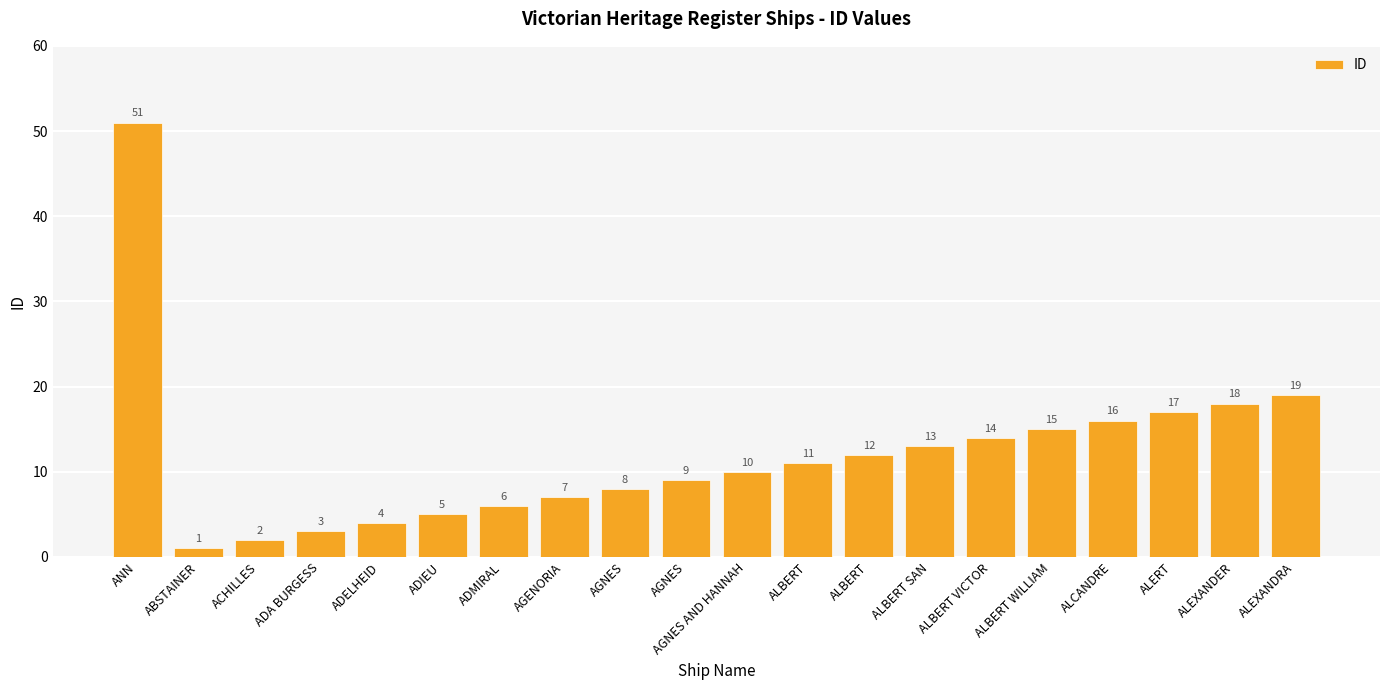

How many values are below 11?

10